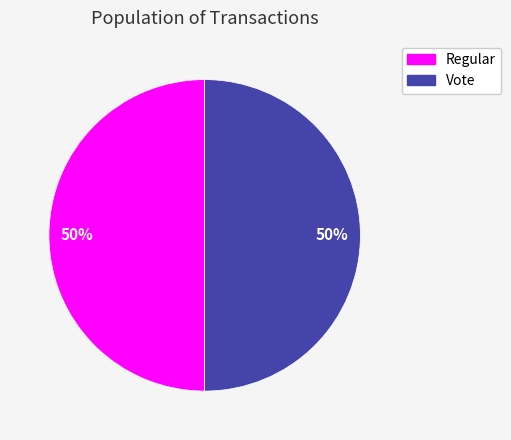

To the nearest percent, what portion does Regular represent?

50%